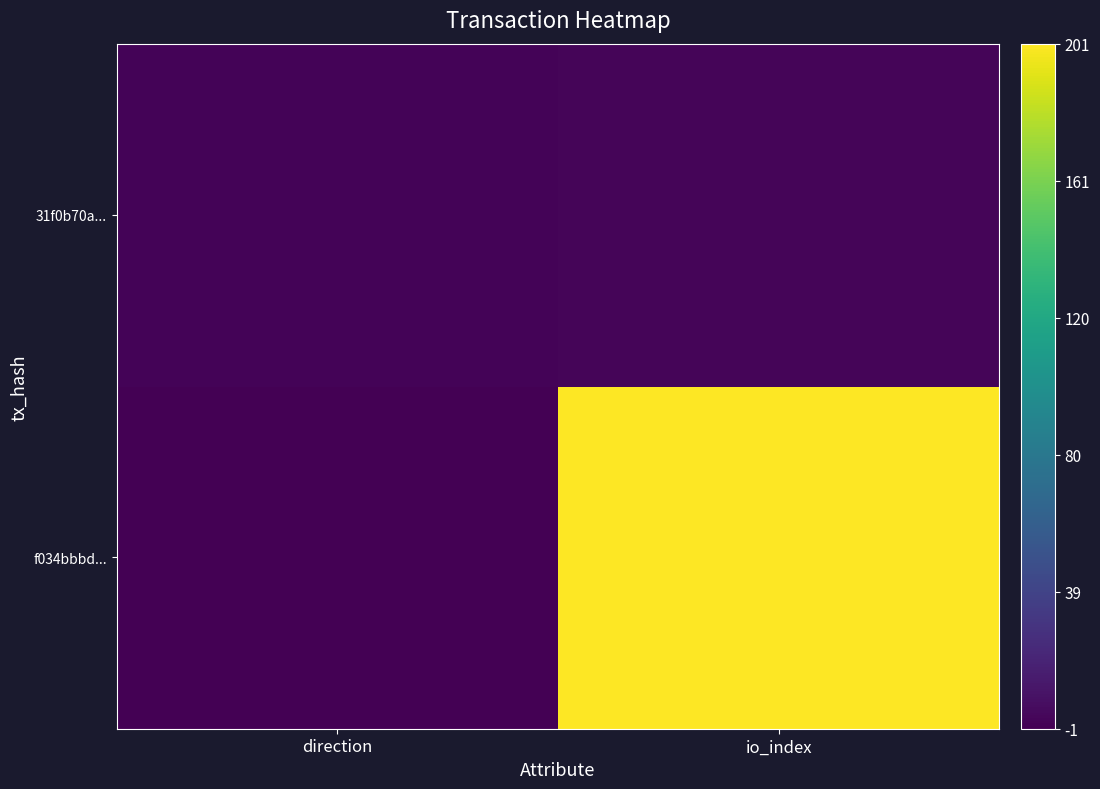

Between io_index and direction, which is larger?

io_index